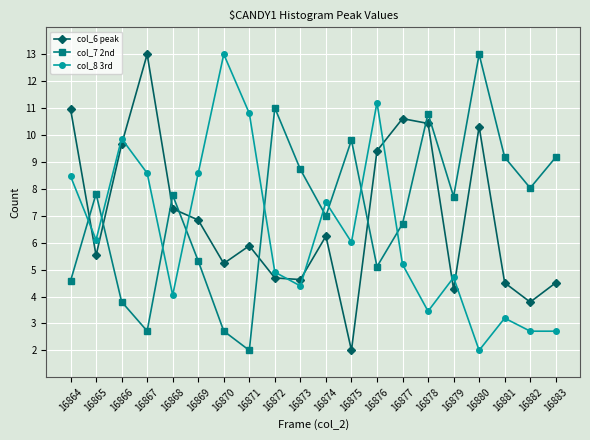

What is the difference between the second highest and second lowest values in the col_7 2nd series?

8.3